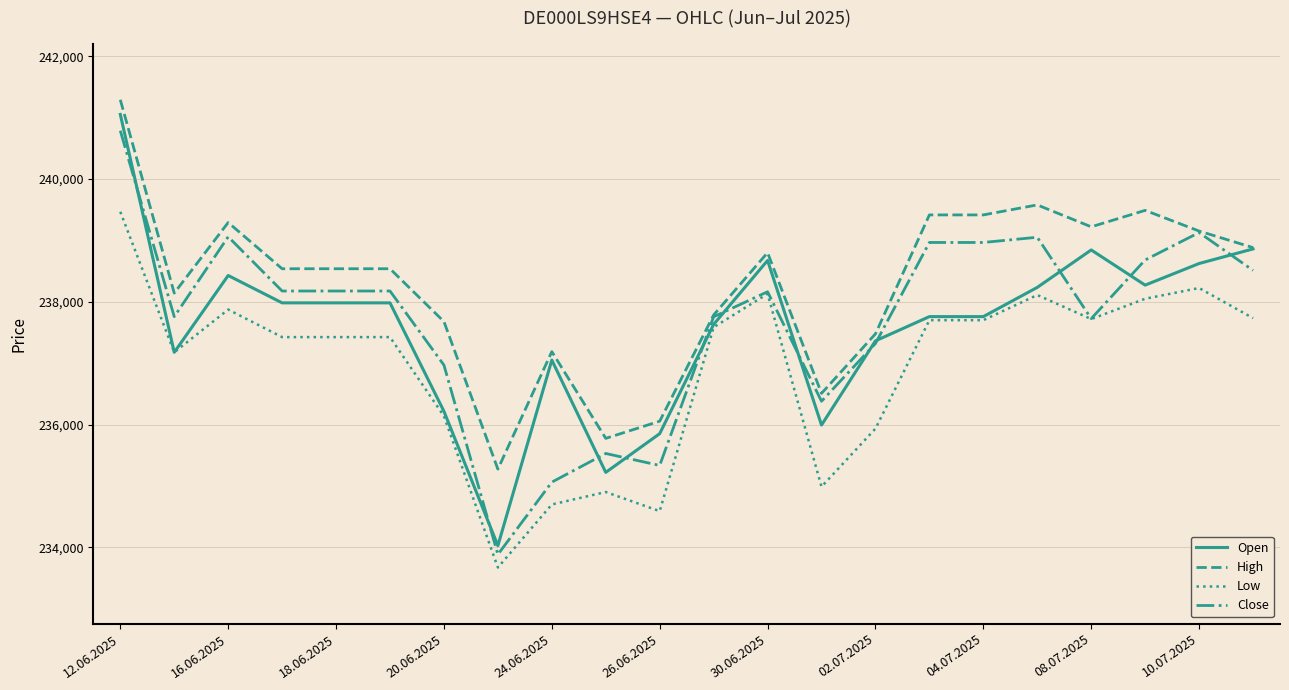

Which series has the widest spread of values?

Open